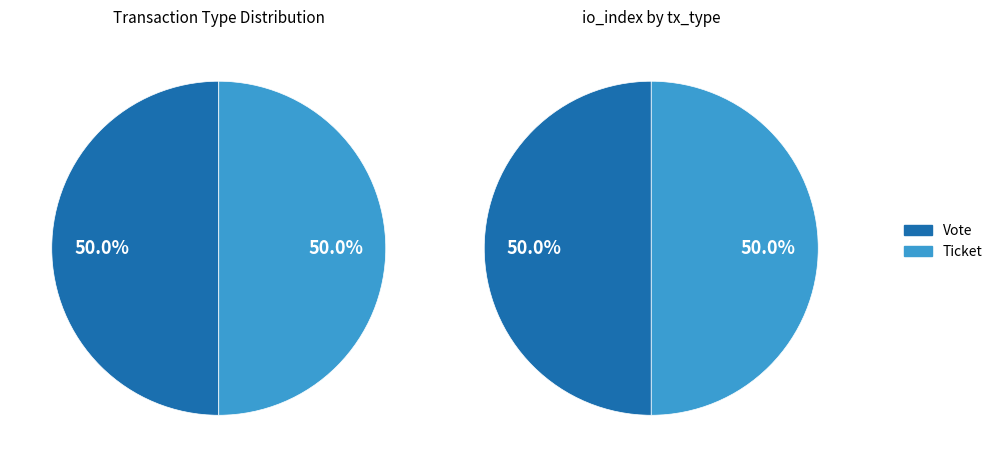

Count the number of slices in the pie.

2